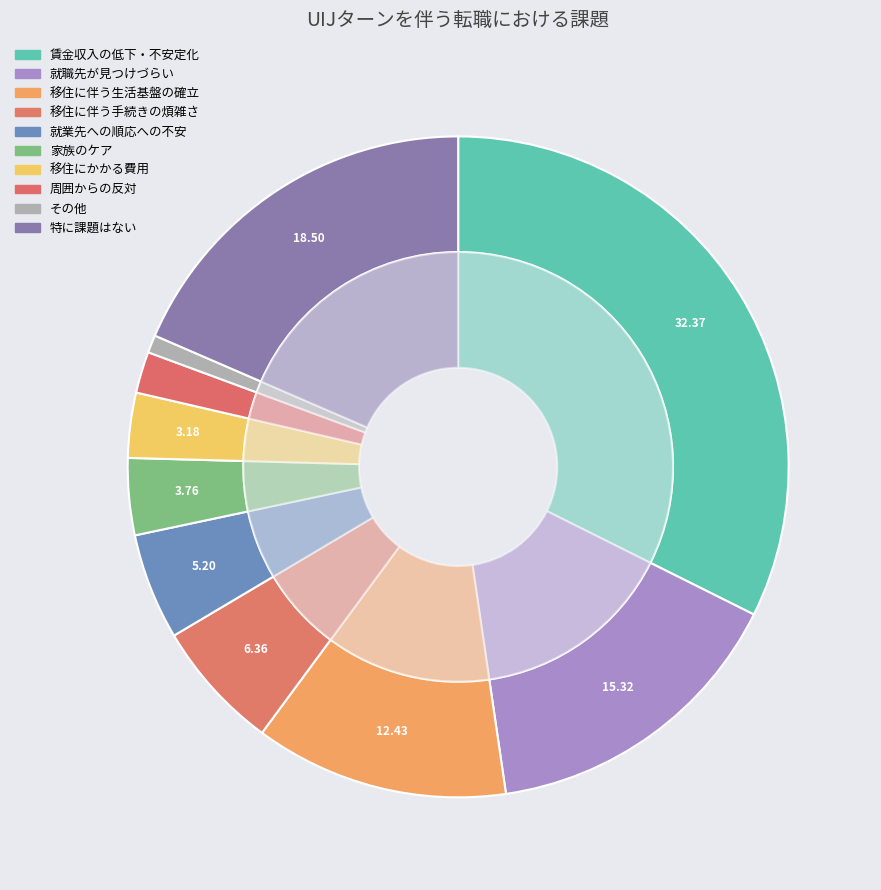

What is the change in value from 周囲からの反対 to 特に課題はない?

+16.5